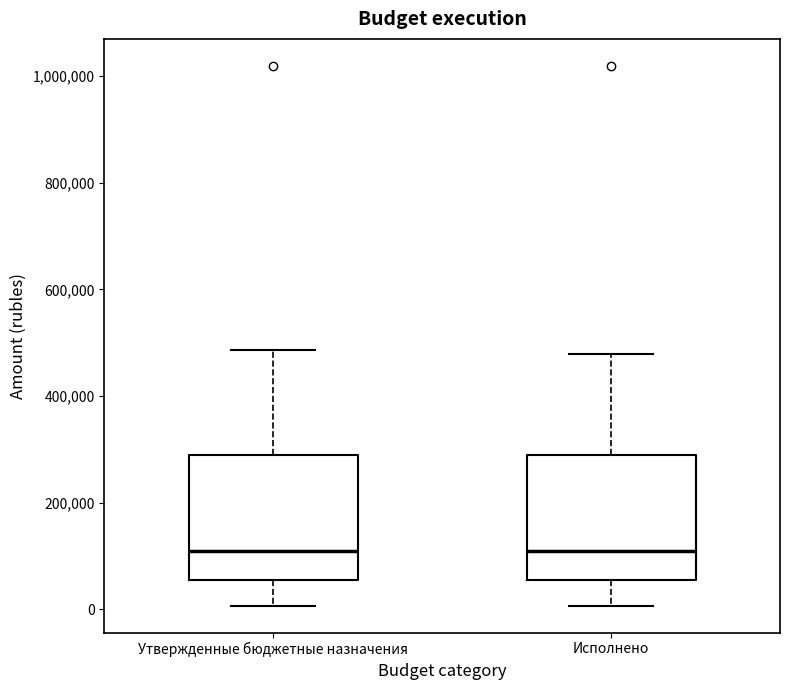

Reading left to right, transcribe this box plot: for each box, give where its median line is, the range the box spans, and where its two whiskers end, as read against the y-axis. The values are not printed on the chart, so give them approximately, as read against the axis.

Утвержденные бюджетные назначения: median 100000, box 60000 to 280000, whiskers 0 to 480000
Исполнено: median 100000, box 60000 to 280000, whiskers 0 to 480000